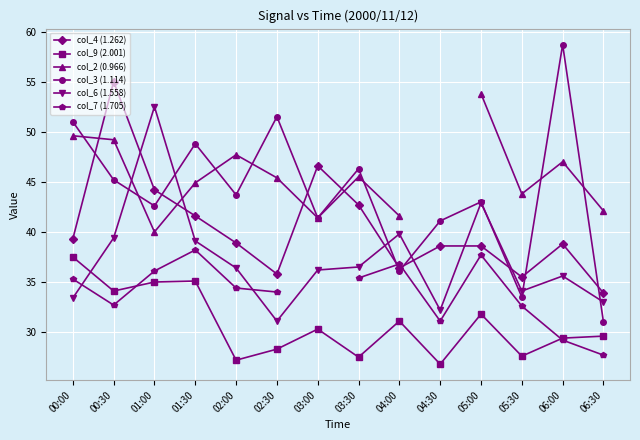

Rank the categories by col_4 (1.262) value from lowest to highest.

06:30, 05:30, 02:30, 04:00, 04:30, 05:00, 06:00, 02:00, 00:00, 01:30, 03:30, 01:00, 03:00, 00:30